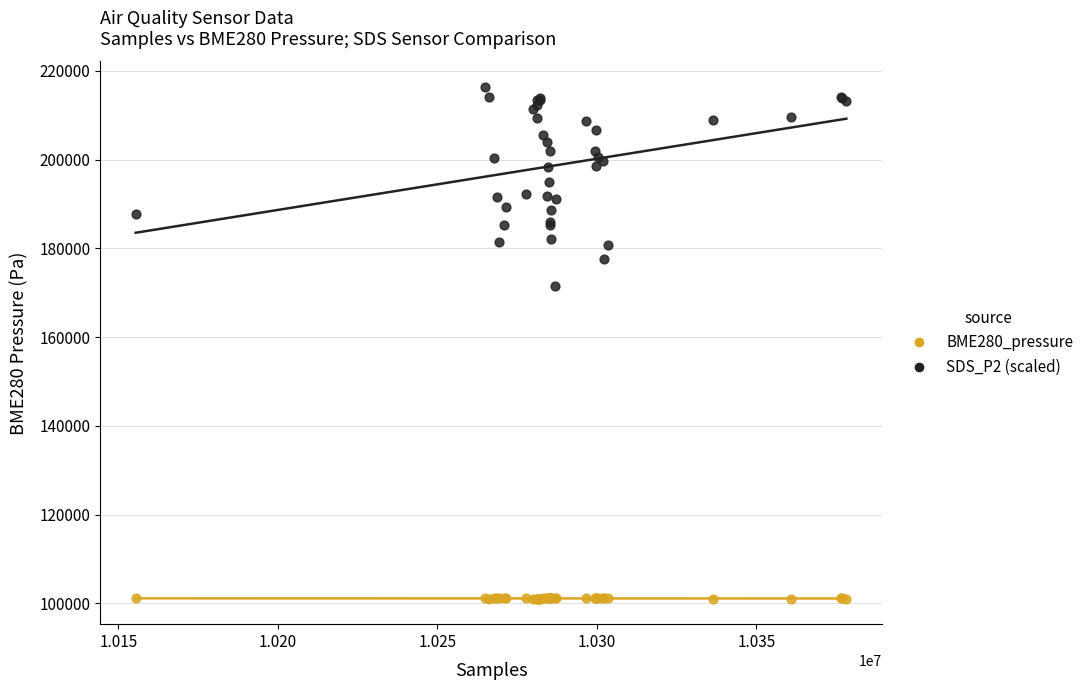

Which series contains the highest Y value?

SDS_P2 (scaled)